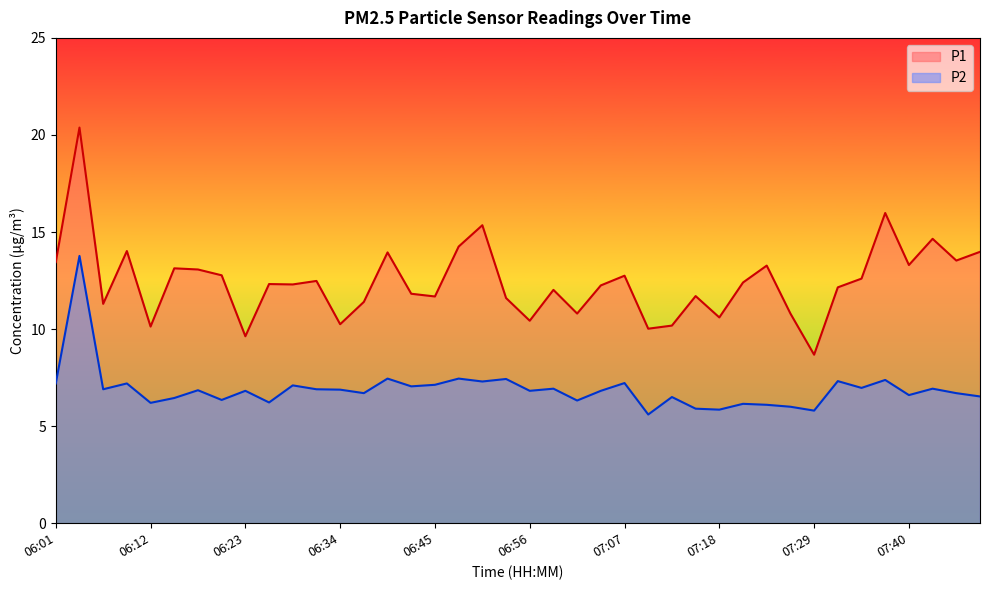

Between 07:12 and 06:56, which is larger?

06:56